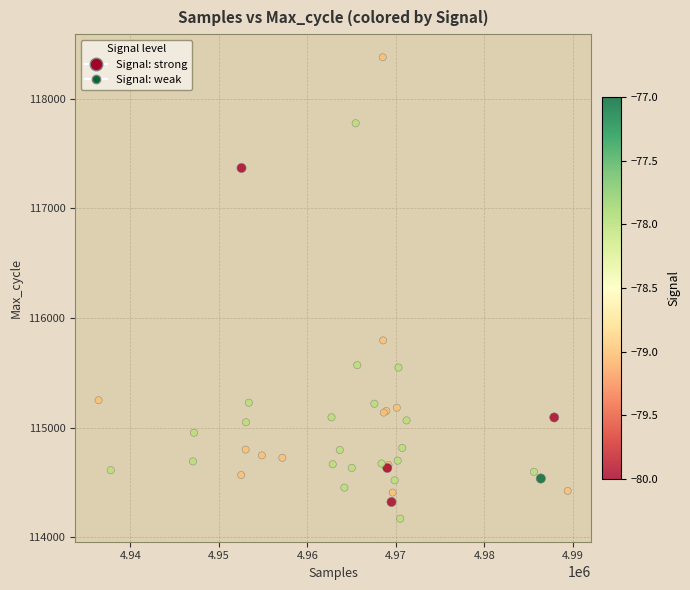

What Y value in the scatter plot is closest to 116273?

115795